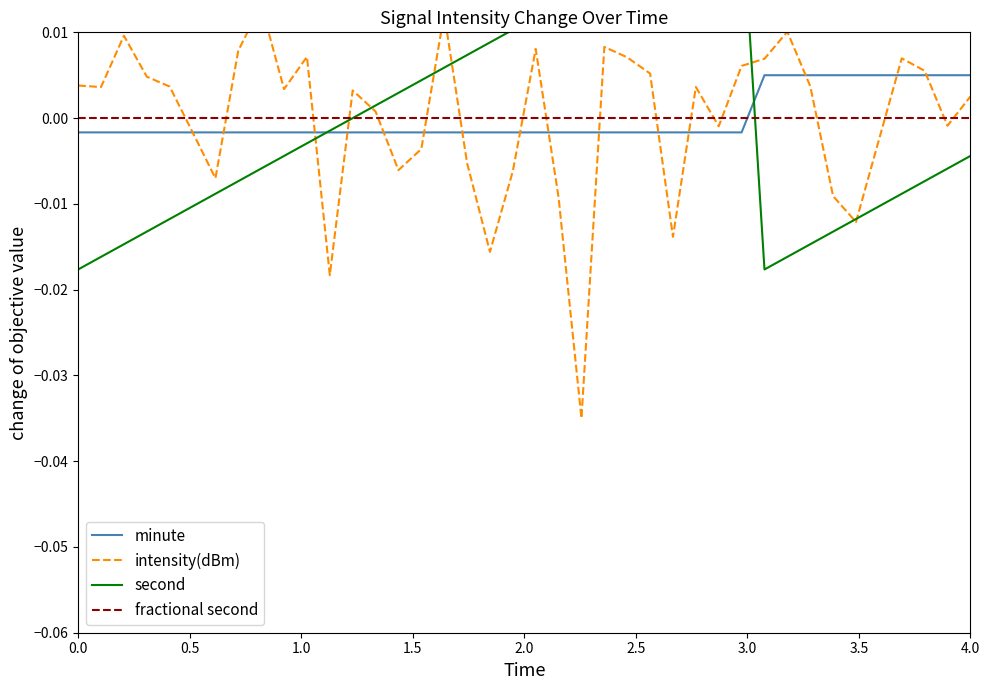

List the series in order of their peak value, lowest first.

fractional second, minute, intensity(dBm), second